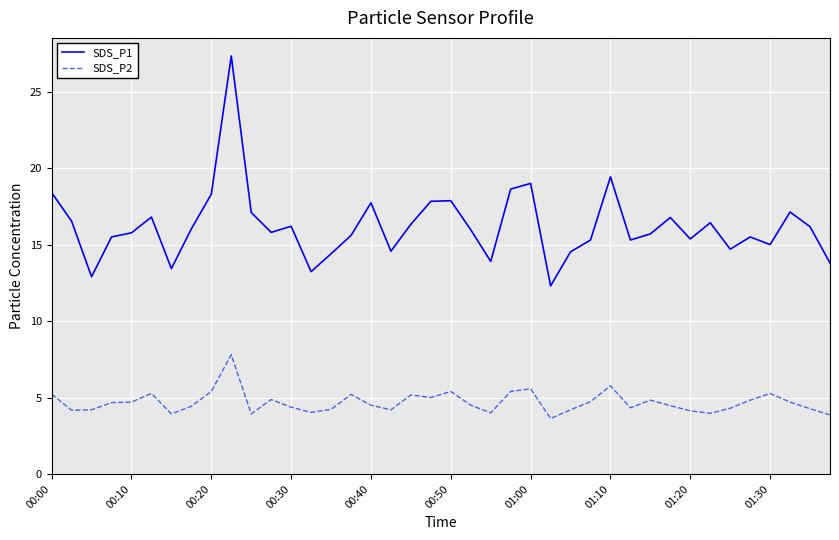

What is the smallest value displayed?

3.6